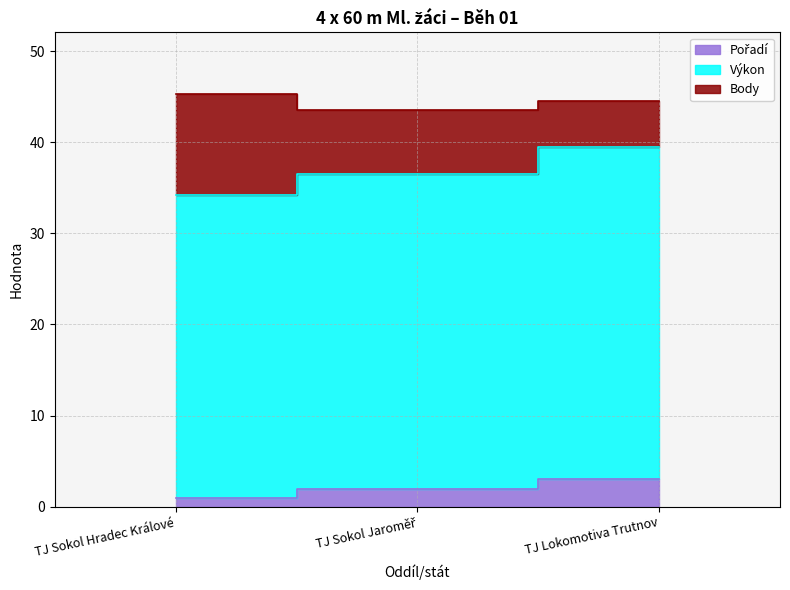

What is the average value of the Výkon series?

36.8